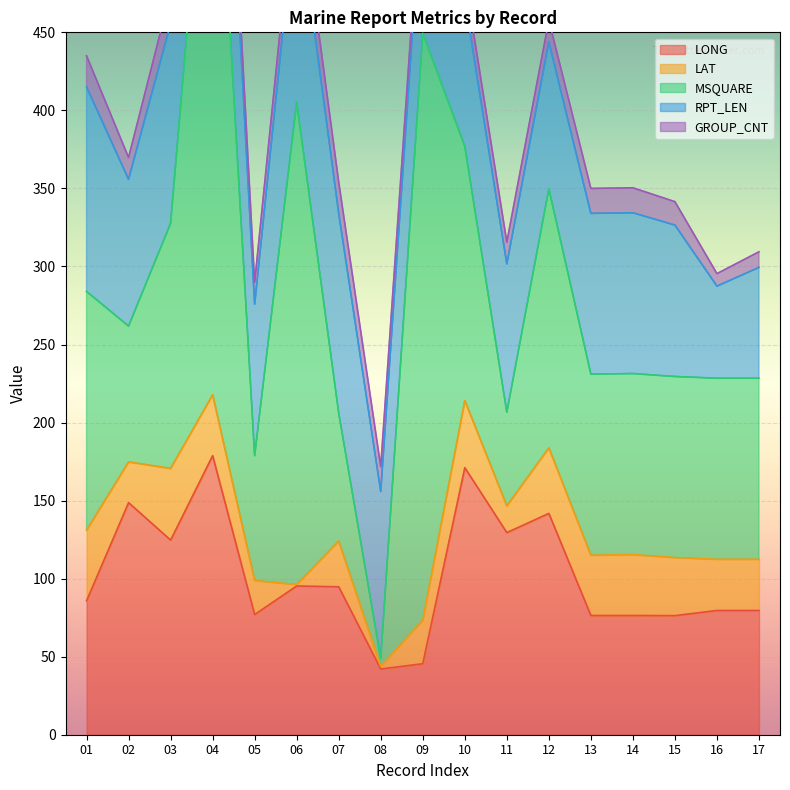

How many times do RPT_LEN and LONG cross each other?

7